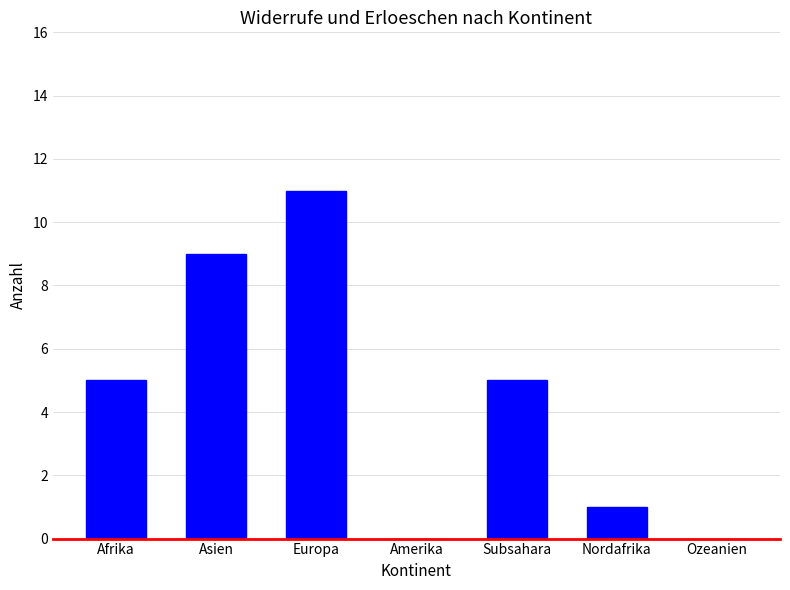

Which category has the highest value across all series?

Europa